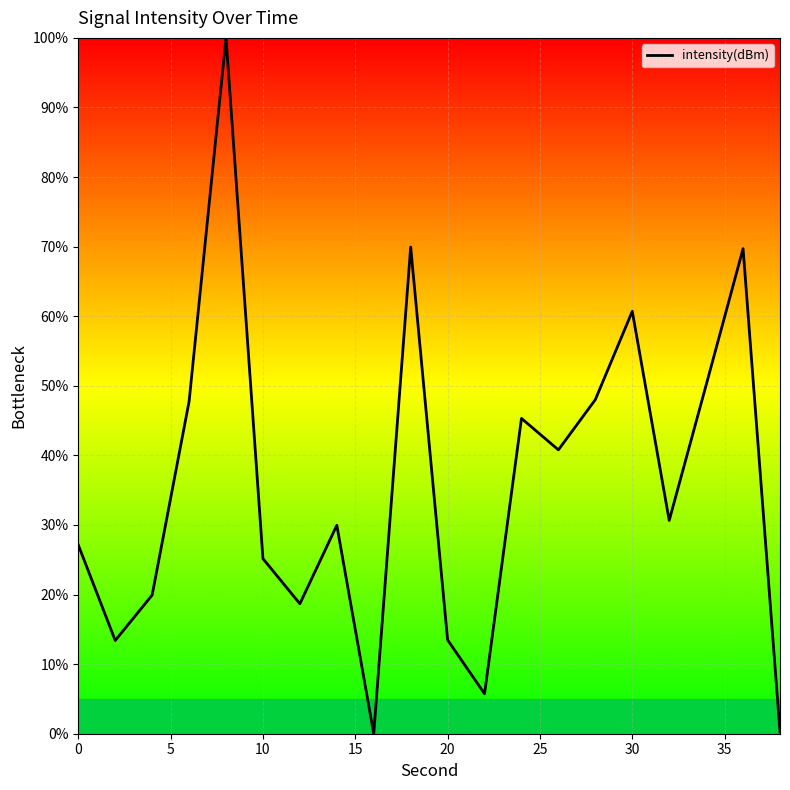

The chart shows a value of 41.4 at 10. True or false?

False